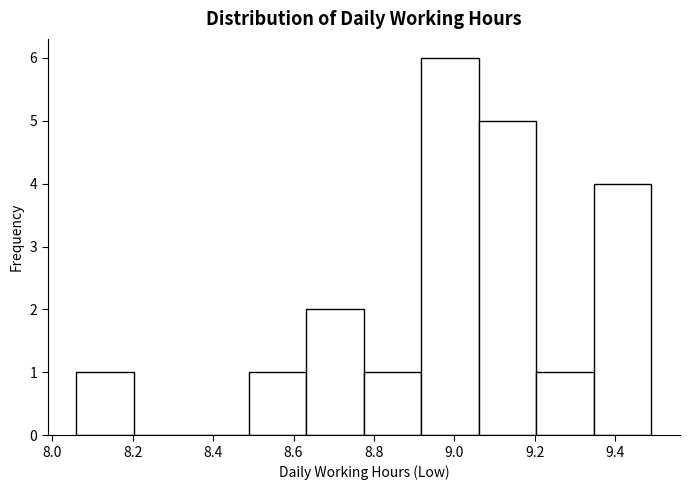

Which range on the x-axis has the tallest bar?

8.92 to 9.06